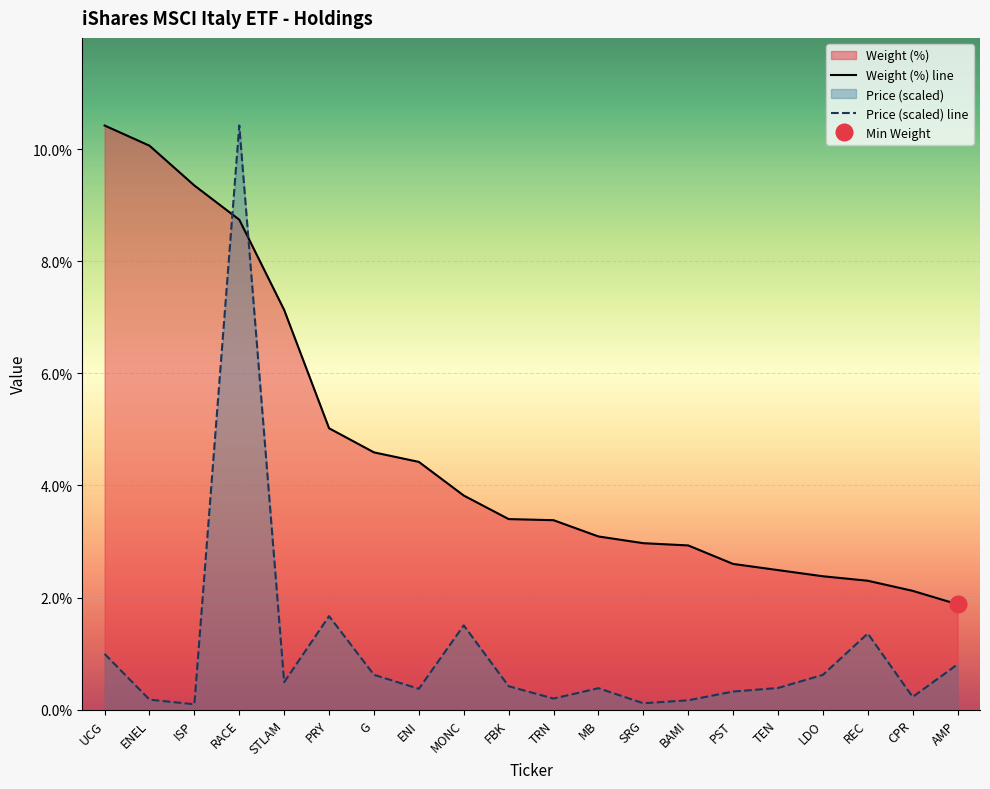

Where is Weight (%) nearest to the value 6?

PRY